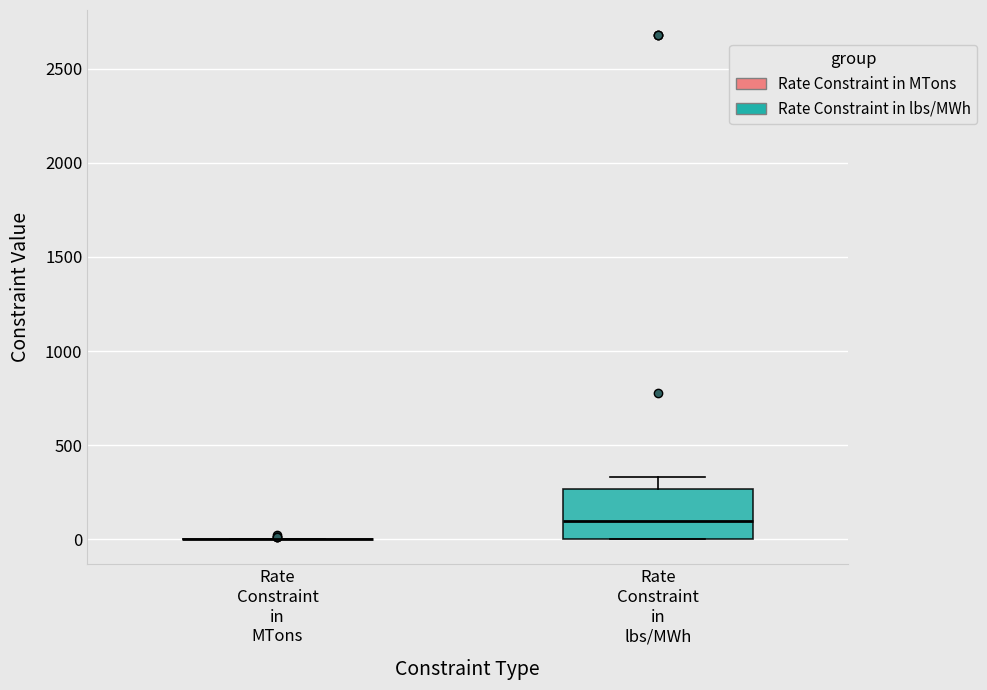

Comparing the boxes themselves (not the whiskers), which one is the tallest?

Rate Constraint in lbs/MWh